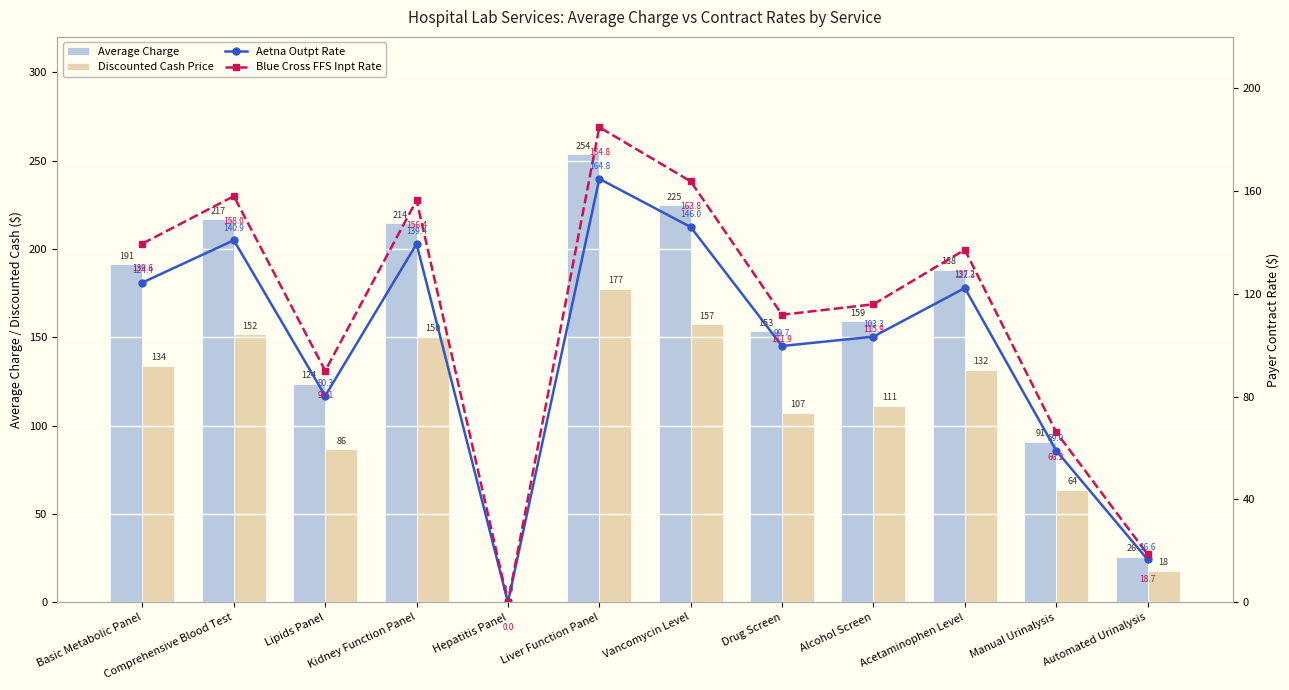

Is it true that Blue Cross FFS Inpt Rate equals 139.6 at Basic Metabolic Panel?

True